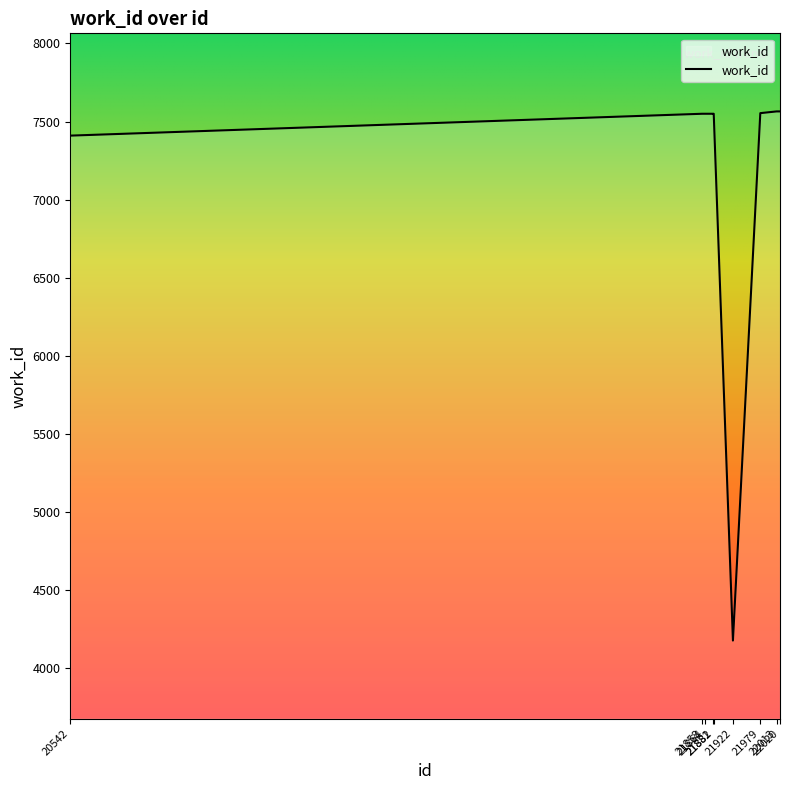

The chart shows a value of 7554 at 21979. True or false?

True